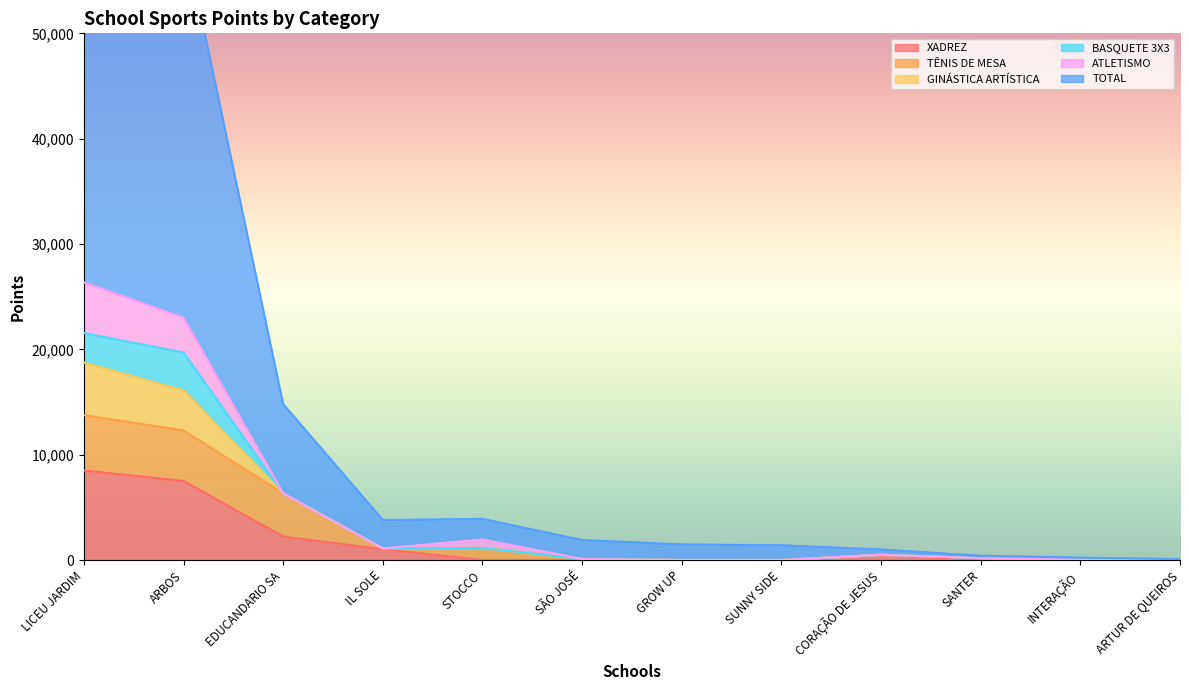

What position from the left is SANTER?

10